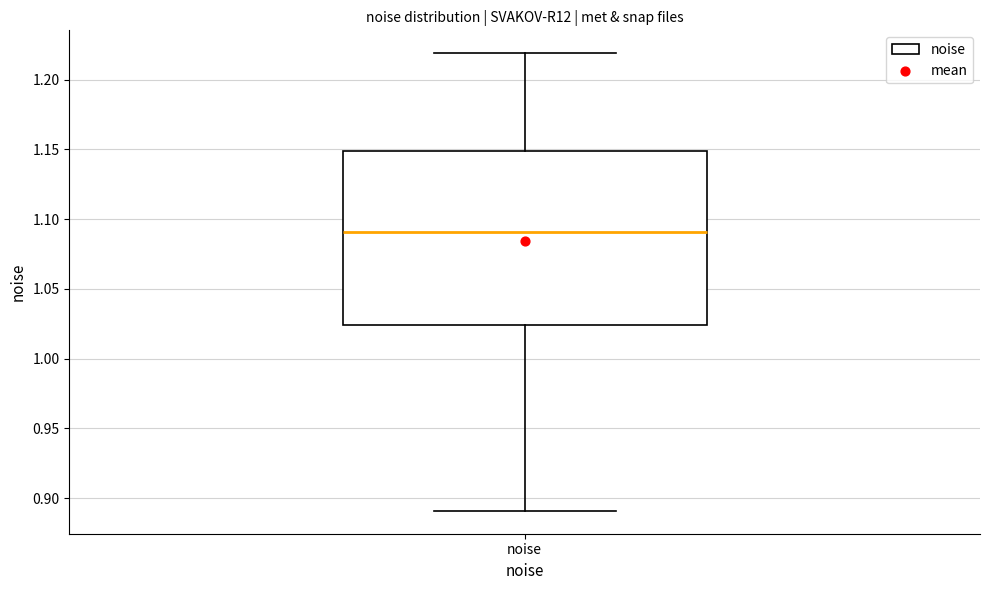

Where is the lower edge of the box for noise on the y-axis? The values are not printed on the chart, so give them approximately, as read against the axis.

1.025